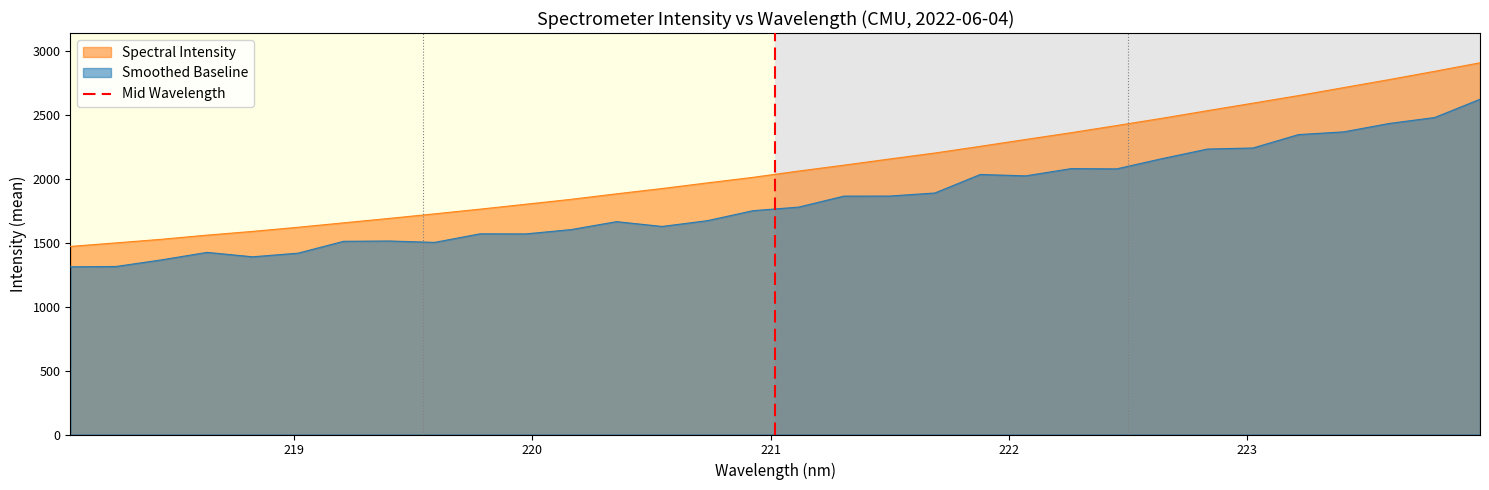

True or false: Spectral Intensity and Smoothed Baseline cross at least once.

False